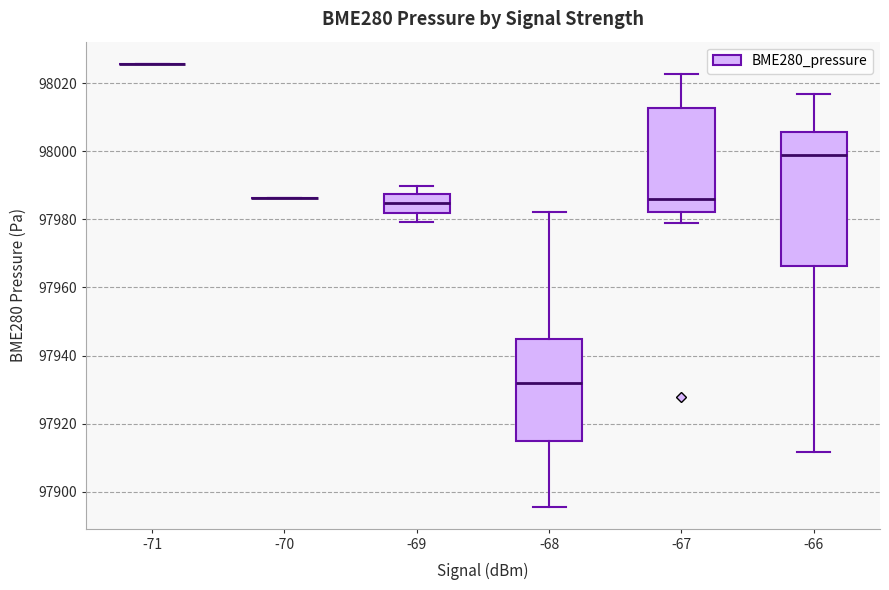

Reading left to right, transcribe this box plot: for each box, give where its median line is, the range the box spans, and where its two whiskers end, as read against the y-axis. The values are not printed on the chart, so give them approximately, as read against the axis.

-71: box collapsed to a line at 98026, whiskers 98026 to 98026
-70: box collapsed to a line at 97986, whiskers 97986 to 97986
-69: median 97984, box 97982 to 97988, whiskers 97980 to 97990
-68: median 97932, box 97914 to 97944, whiskers 97896 to 97982
-67: median 97986, box 97982 to 98012, whiskers 97978 to 98022
-66: median 98000, box 97966 to 98006, whiskers 97912 to 98016